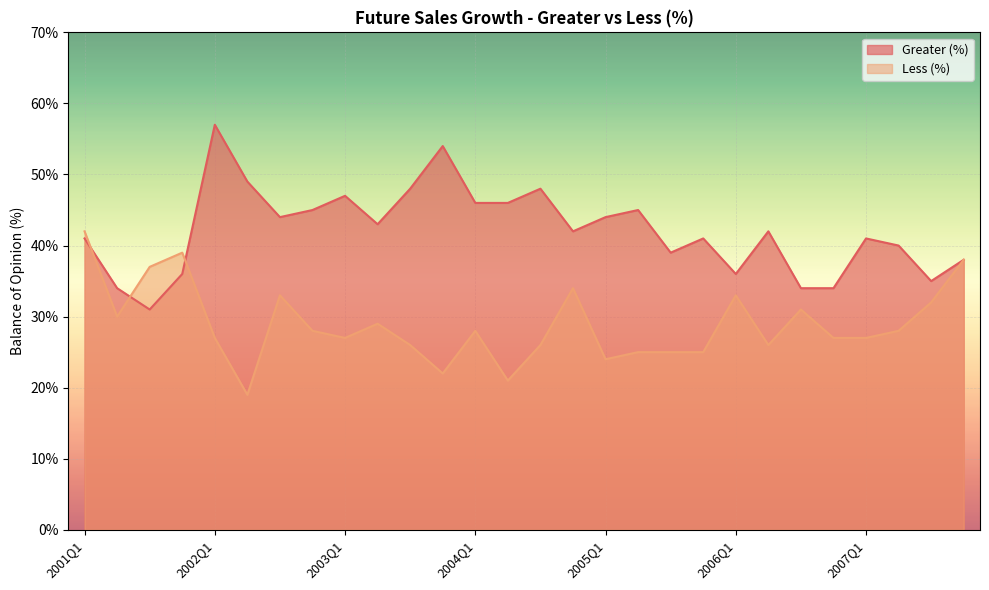

Between 2001Q4 and 2001Q1, which is larger?

2001Q1